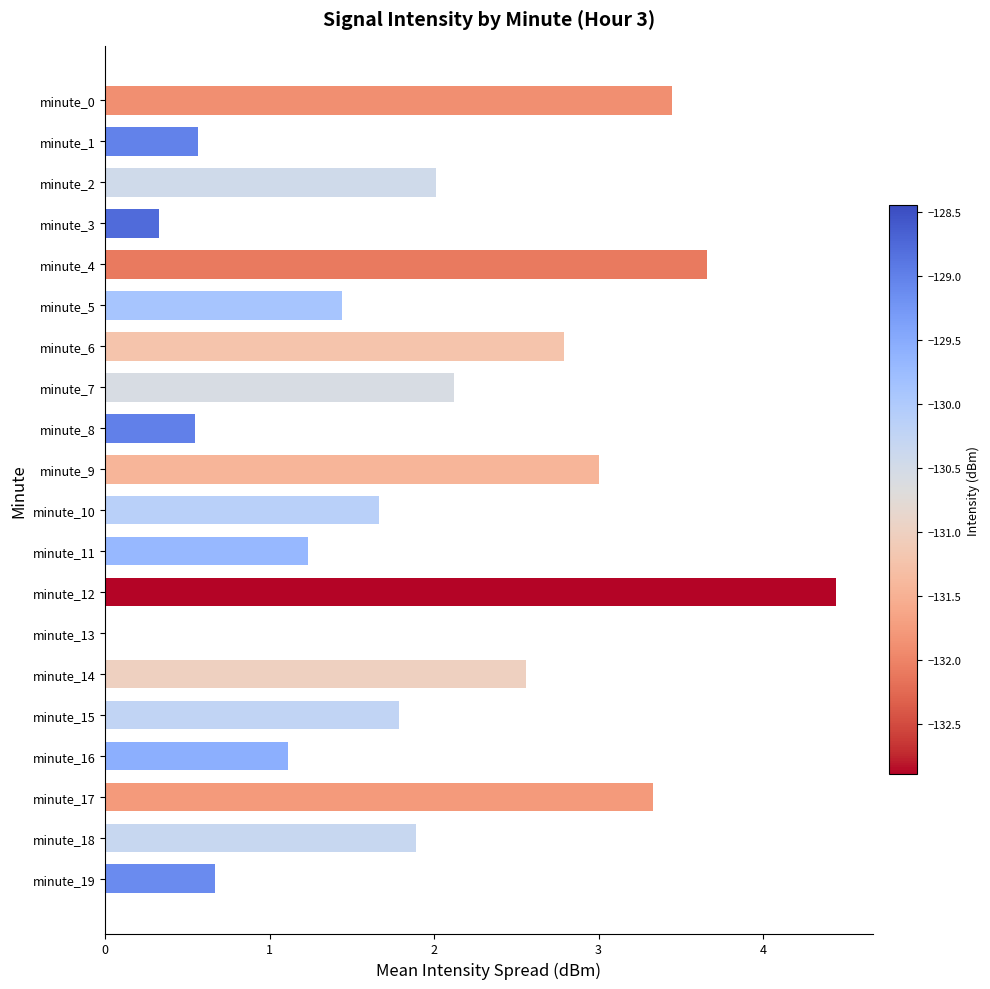

The chart shows a value of 0.0 at minute_13. True or false?

True